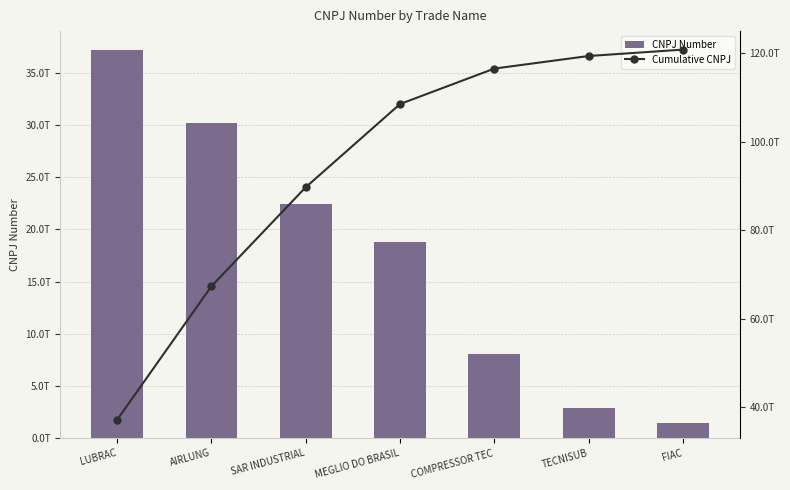

Where does the Cumulative CNPJ series first go above 108529444000665?

COMPRESSOR TEC